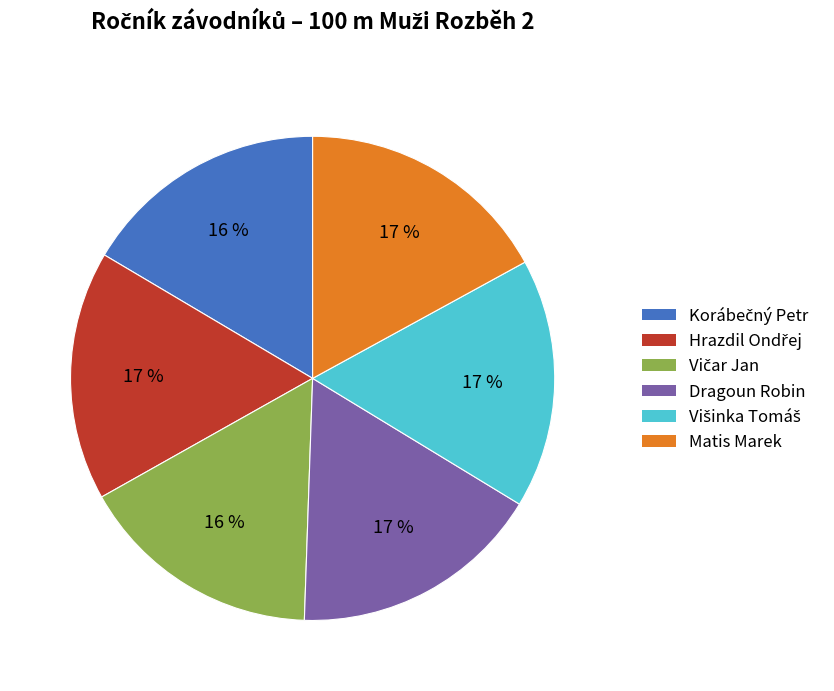

Is there a majority slice in this chart?

No